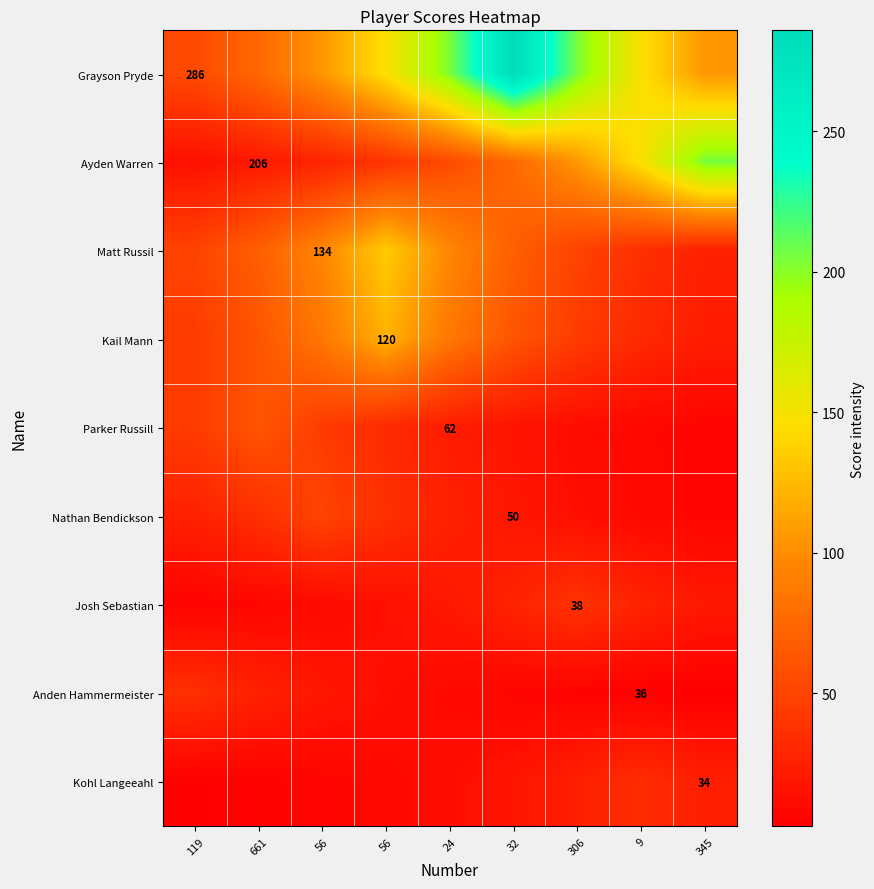

At 9, list the series in order from smallest to largest.

Anden Hammermeister, Parker Russill, Nathan Bendickson, Josh Sebastian, Kail Mann, Kohl Langeeahl, Matt Russil, Grayson Pryde, Ayden Warren